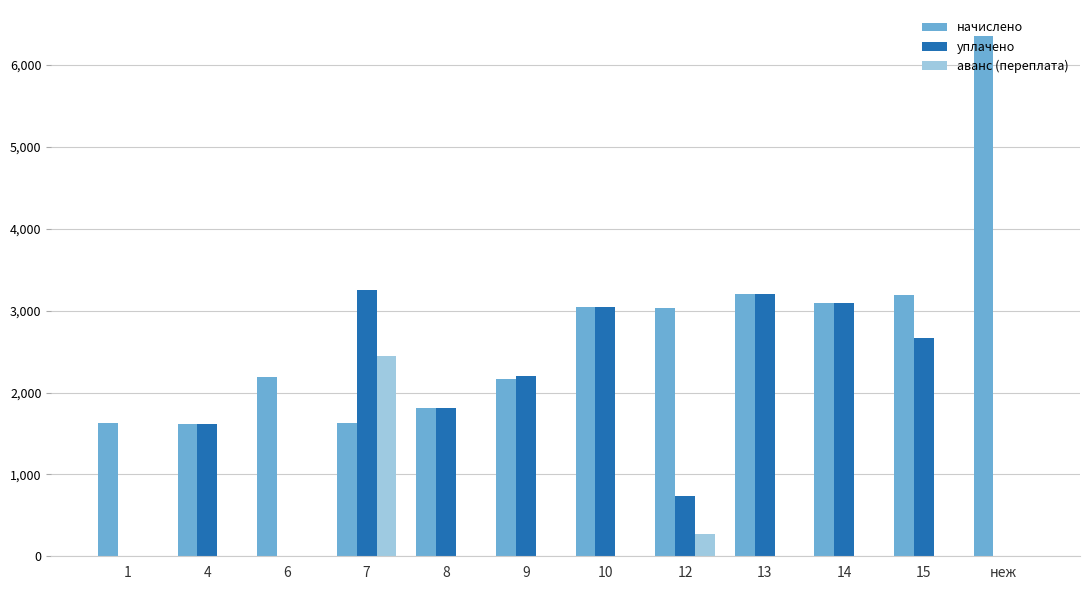

Is the value of уплачено at 4 greater than the value of начислено at 14?

No